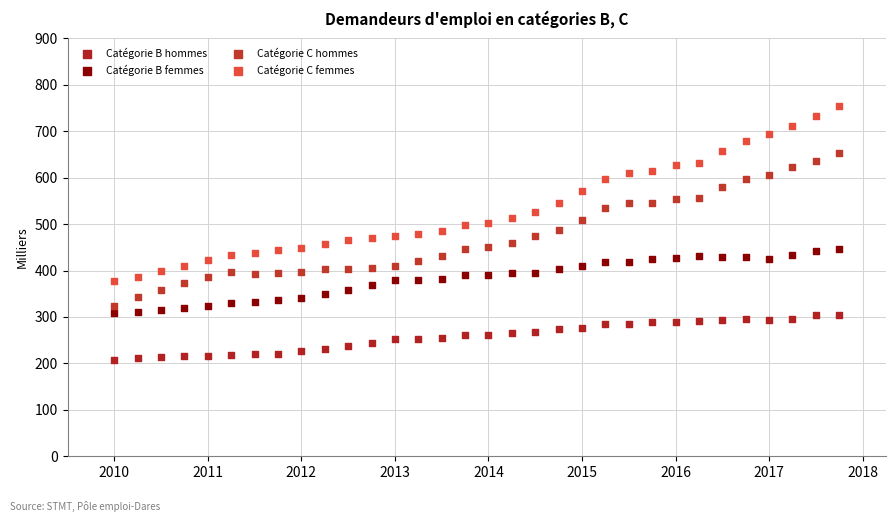

Which series has the widest spread of Y values?

Catégorie C femmes